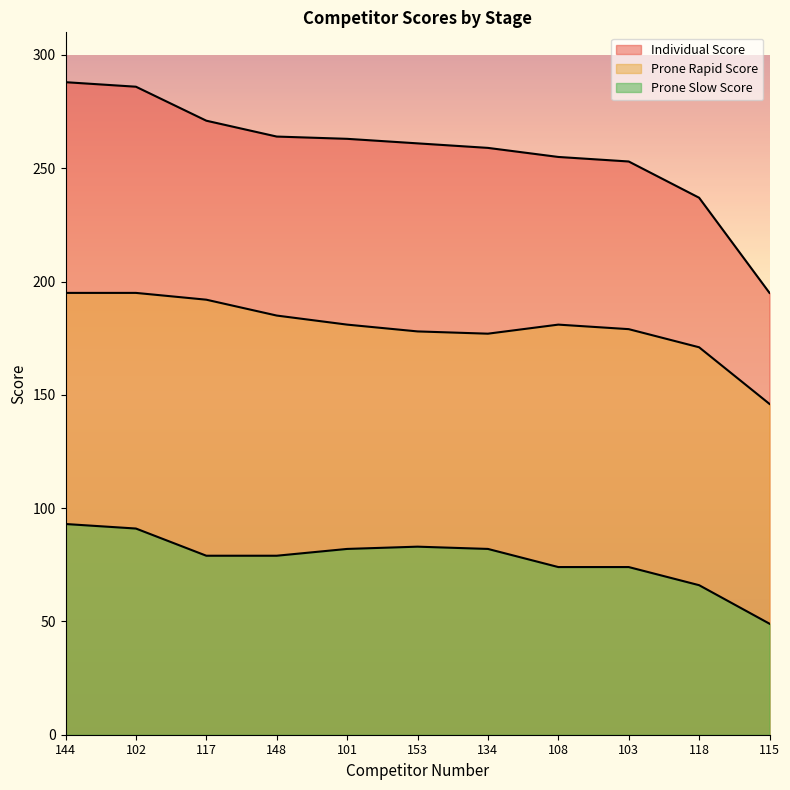

True or false: Prone Slow Score and Prone Rapid Score intersect in this chart.

False